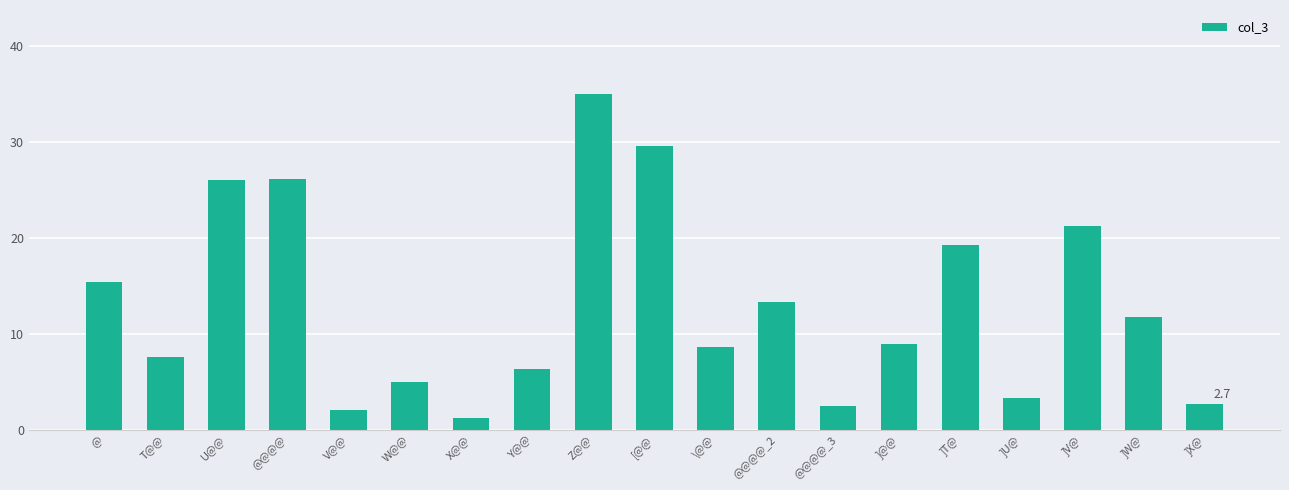

What is the value of the 9th bar from the left?

35.0